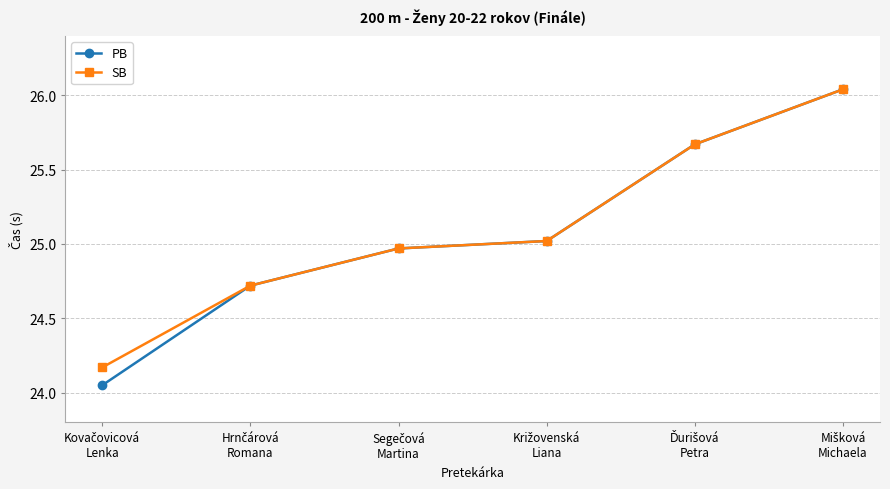

True or false: SB has more than 1 interior local peaks.

False